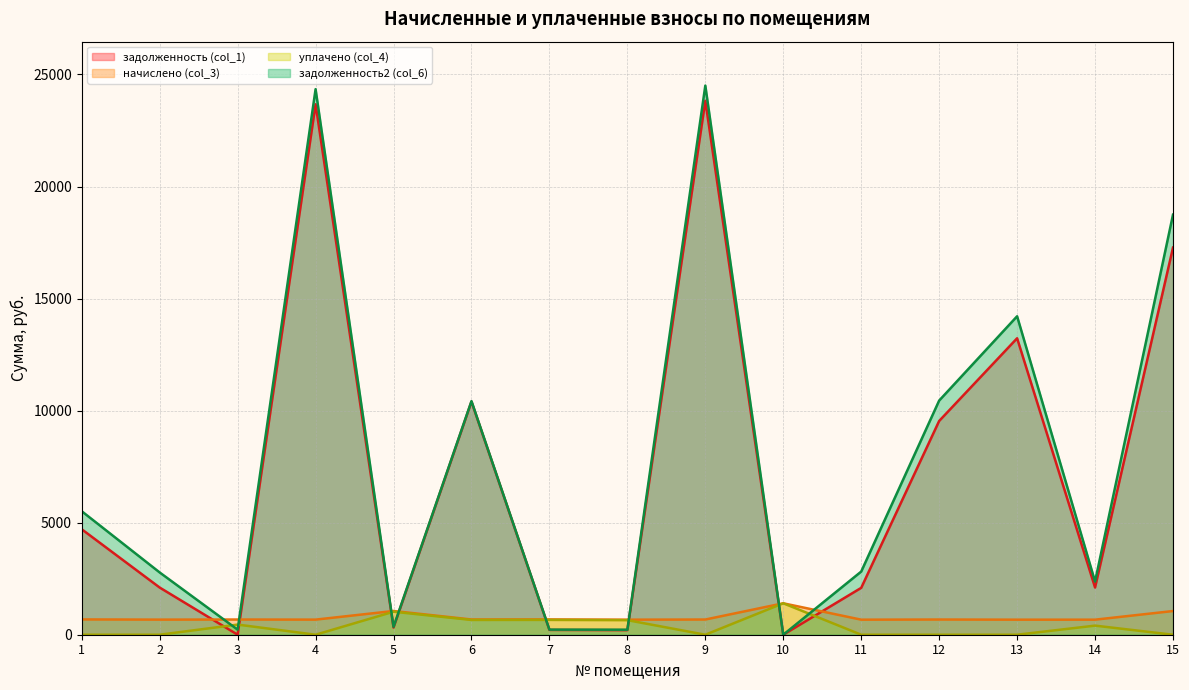

Which series has the largest total across all categories?

задолженность2 (col_6)